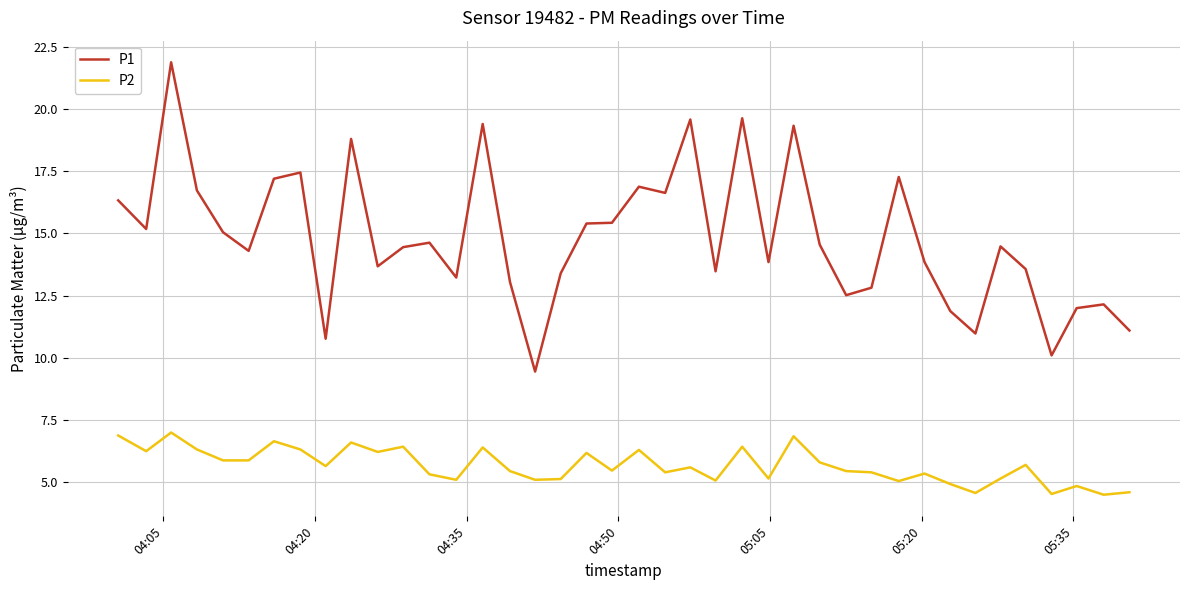

What is the smallest value displayed?

4.5